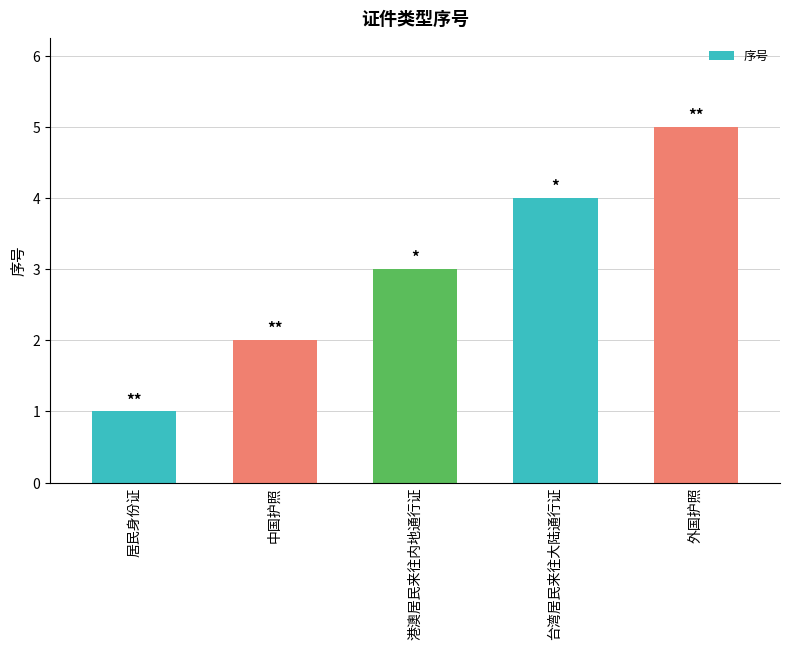

How many data points are less than 3?

2